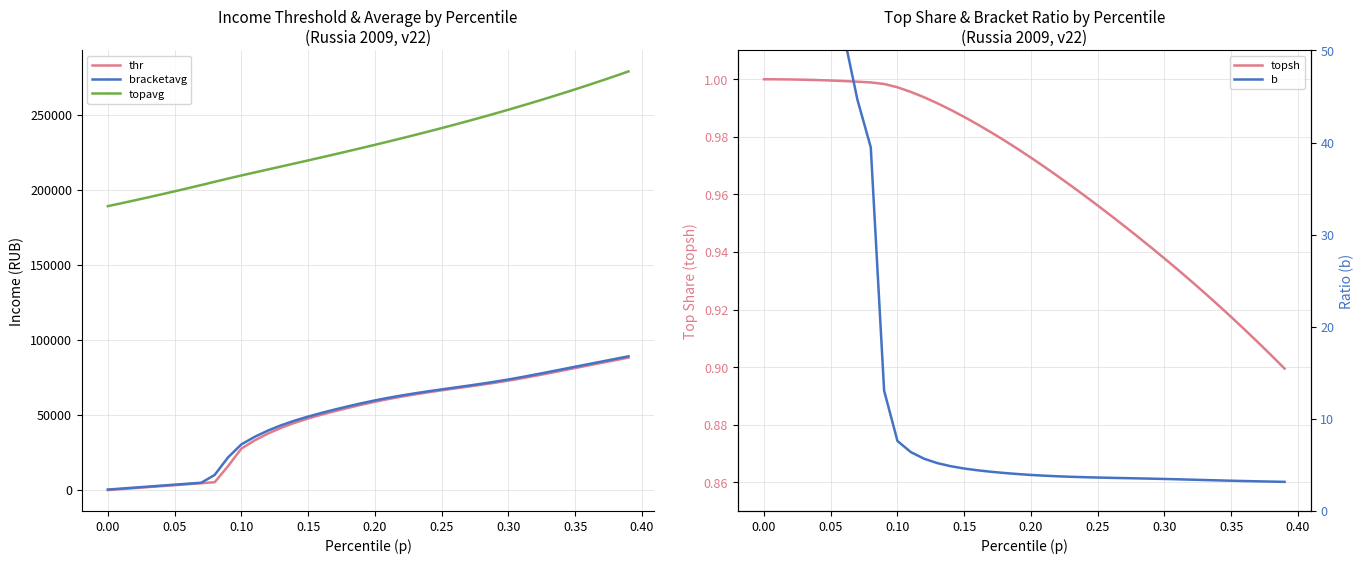

Which series ends up on top after the final intersection of topsh and thr?

thr